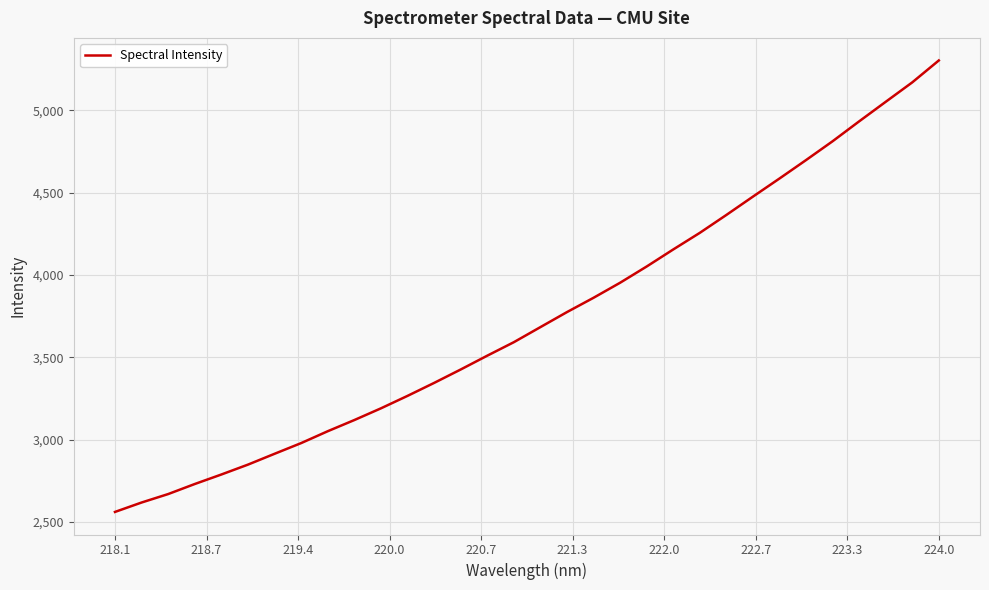

What is the smallest value displayed?

2561.2